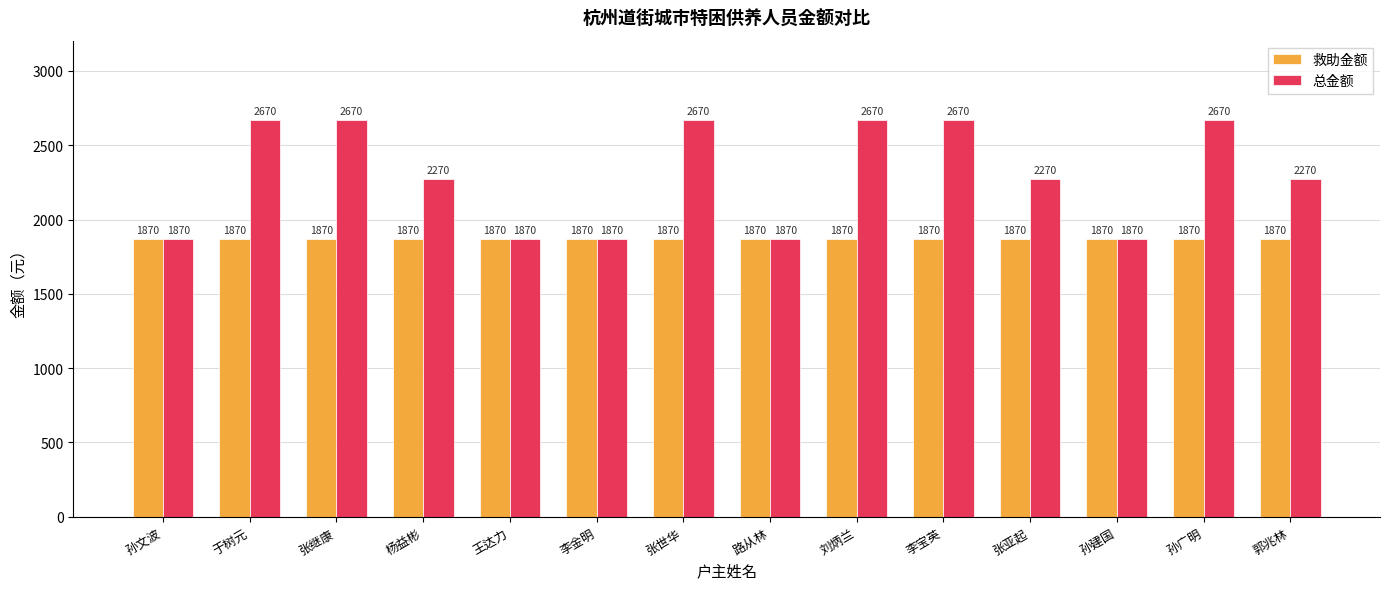

What is the maximum value for 救助金额?

1870